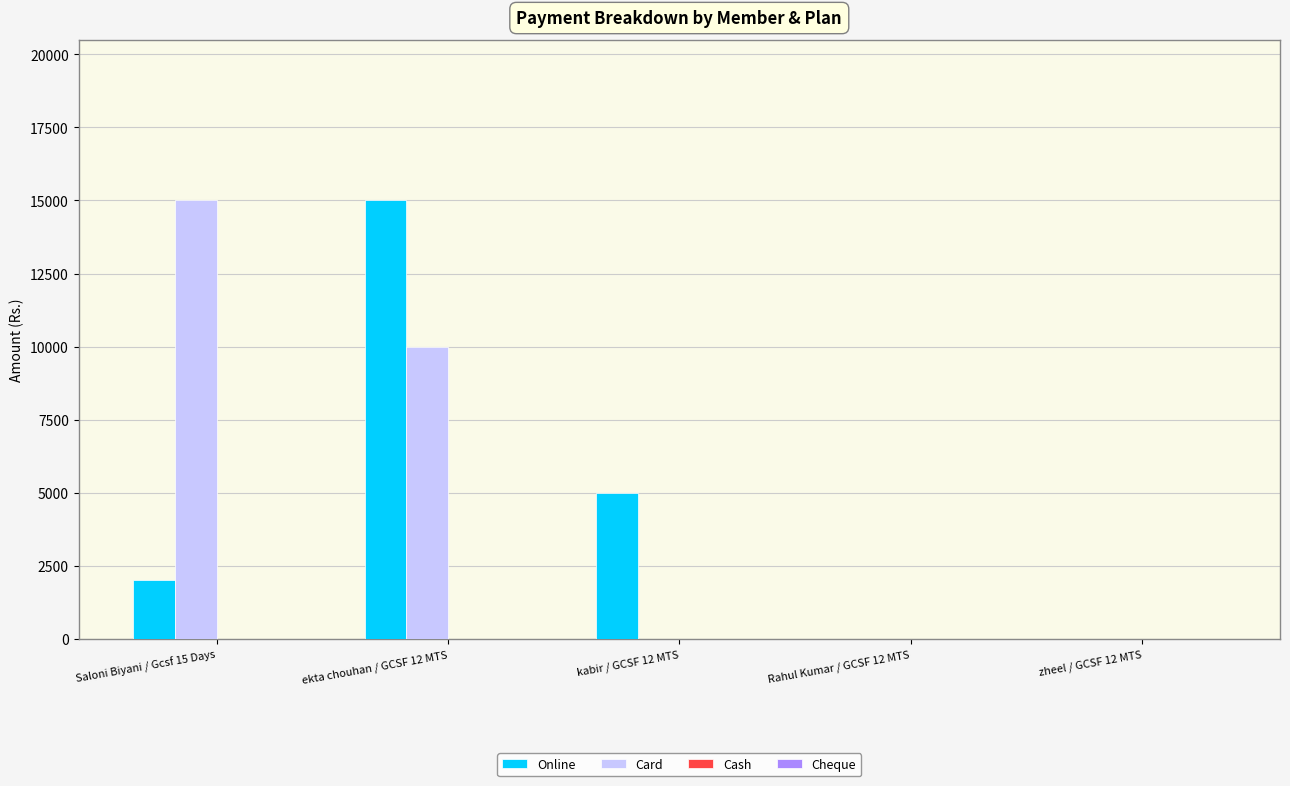

The value of Card at Saloni Biyani / Gcsf 15 Days is 6817. True or false?

False